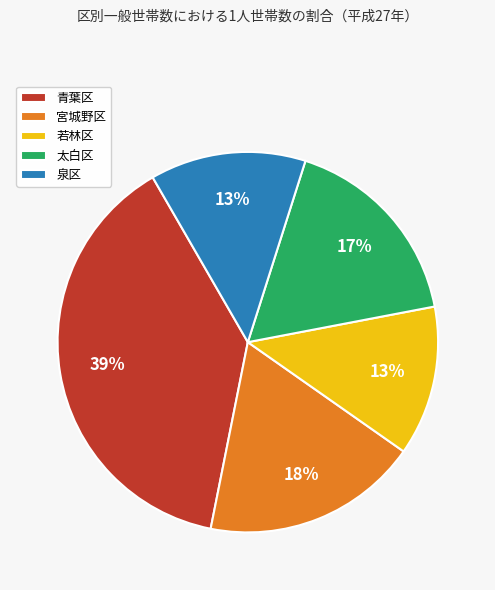

Which category has the biggest portion of the pie?

青葉区